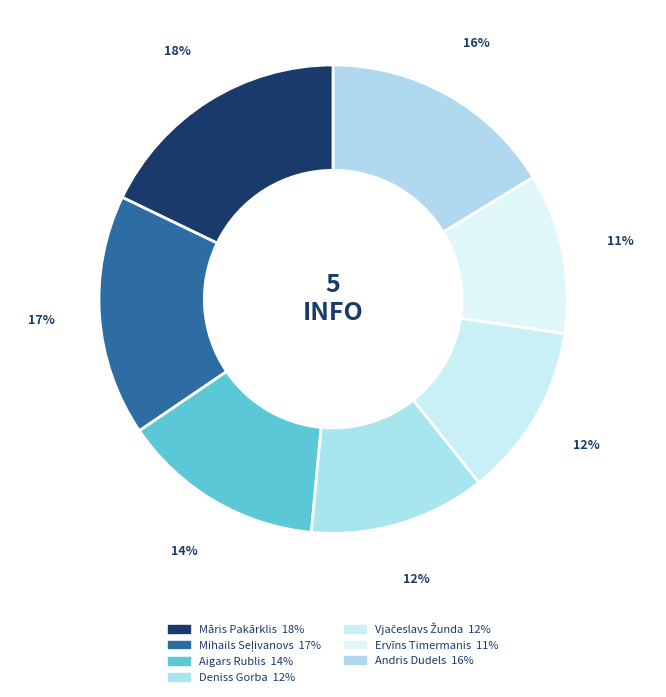

How many slices are in this pie chart?

7